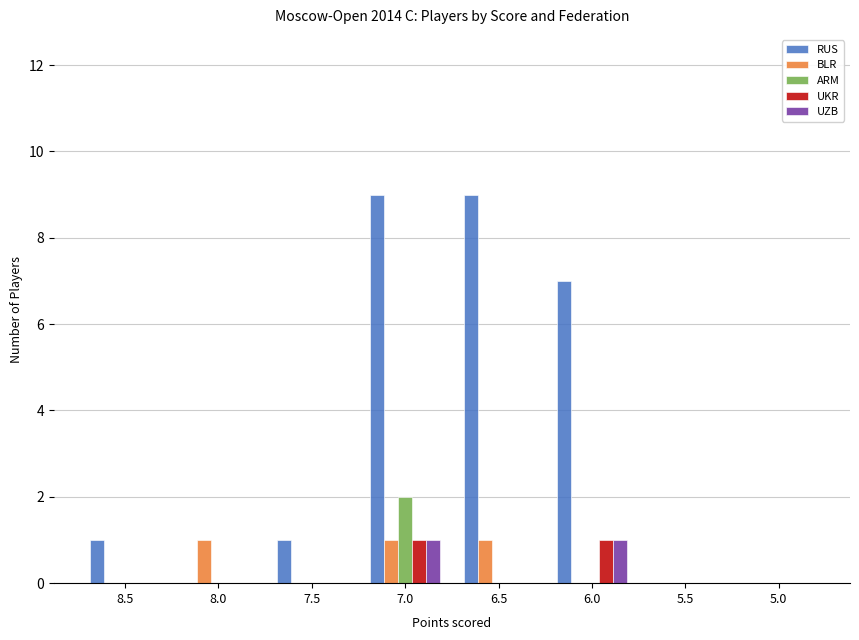

Which series has the largest total across all categories?

RUS